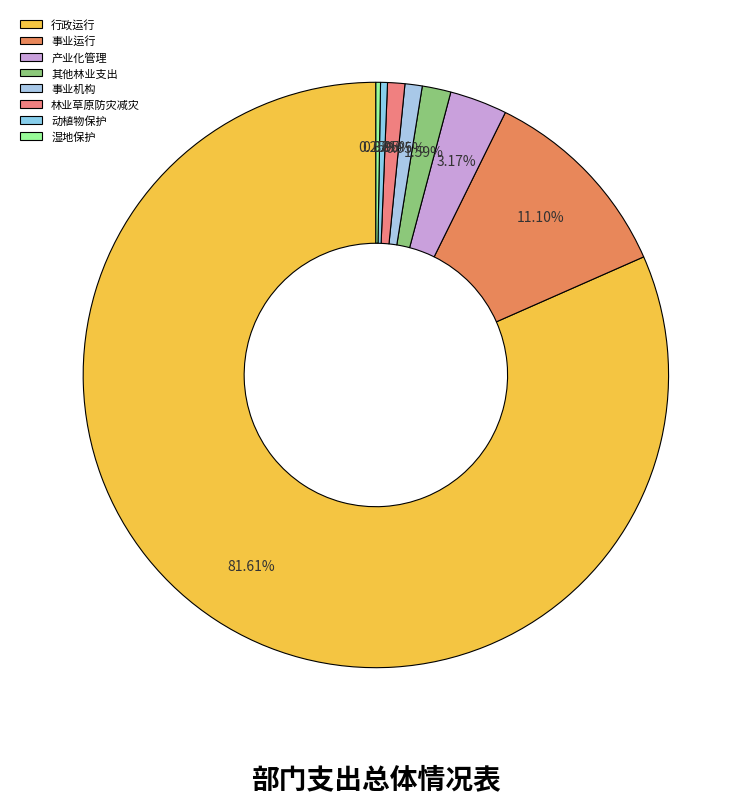

What is the change in value from 林业草原防灾减灾 to 湿地保护?

-110000